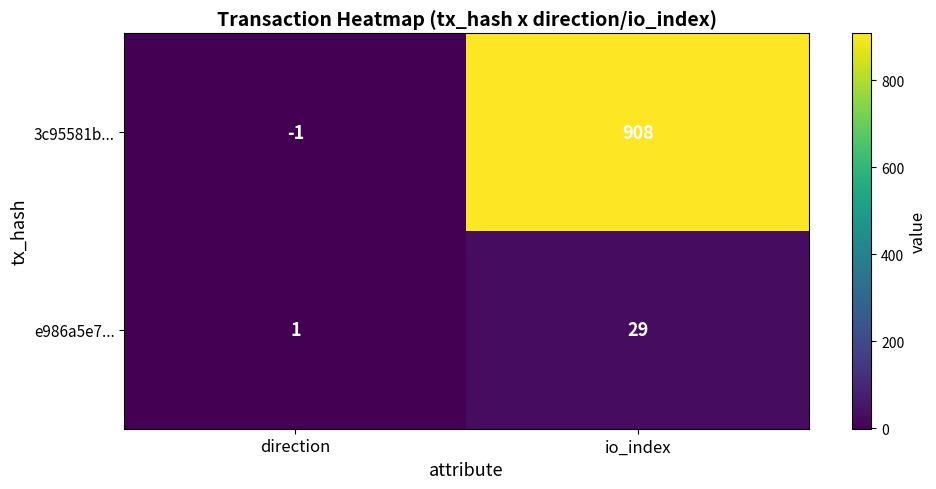

At which category is the sum across all series the highest?

io_index